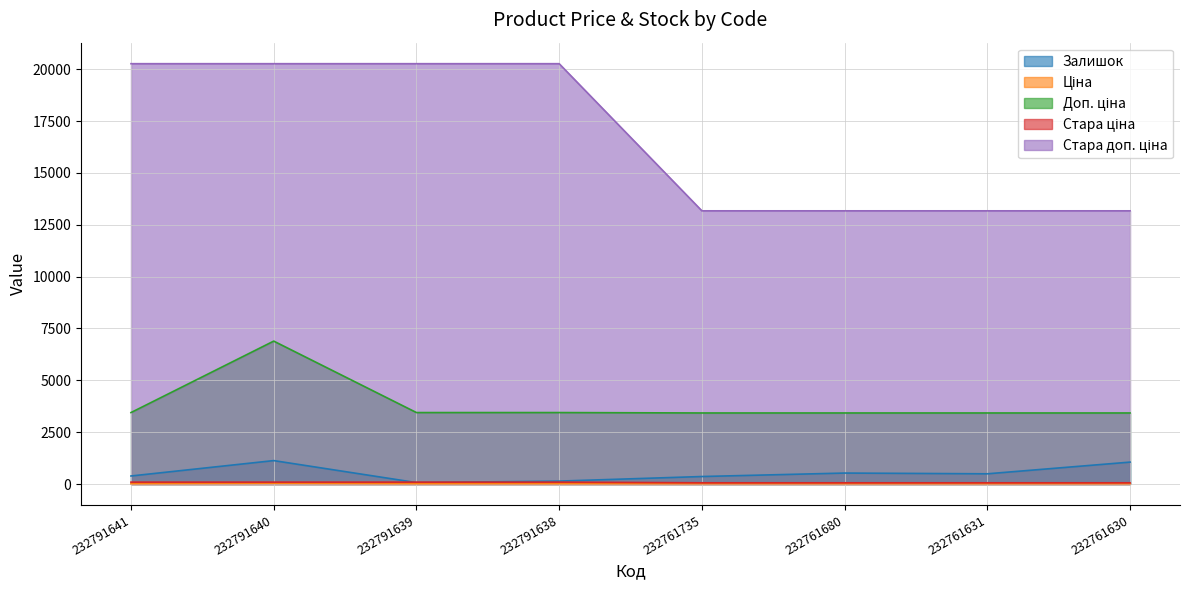

Reading left to right, transcribe all the data shown in this chart.

Залишок: 387.0	1129.0	68.0	140.0	361.0	528.0	492.0	1056.0
Ціна: 15.3	30.6	15.3	15.3	15.2	15.2	15.2	15.2
Доп. ціна: 3445.0	6890.0	3445.0	3445.0	3425.0	3425.0	3425.0	3425.0
Стара ціна: 90.1	90.1	90.1	90.1	58.5	58.5	58.5	58.5
Стара доп. ціна: 20265.8	20265.8	20265.8	20265.8	13171.5	13171.5	13171.5	13171.5